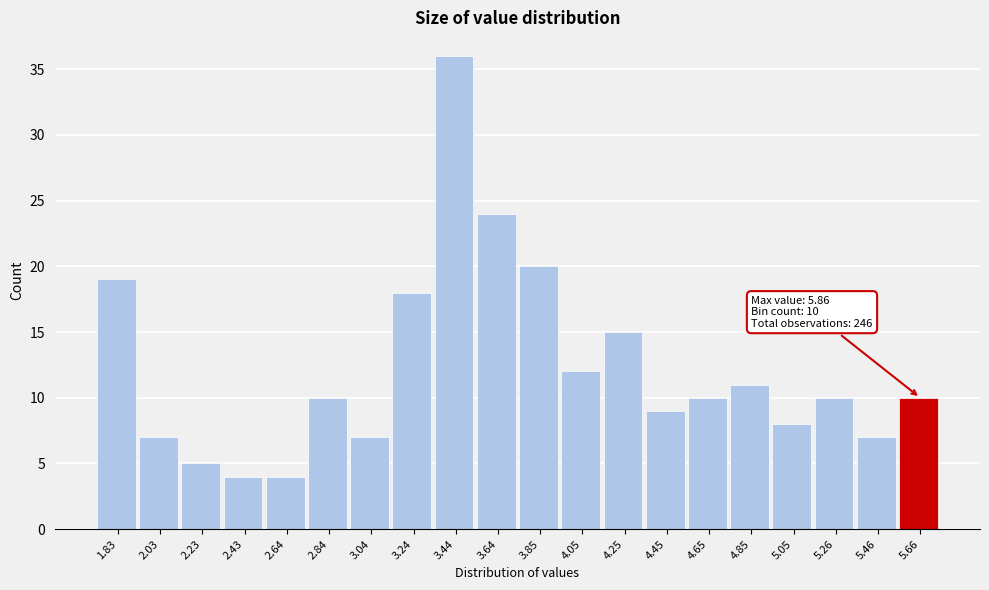

Reading left to right, what are all the values shown in this chart?

1.83=19	2.03=7	2.23=5	2.43=4	2.64=4	2.84=10	3.04=7	3.24=18	3.44=36	3.64=24	3.85=20	4.05=12	4.25=15	4.45=9	4.65=10	4.85=11	5.05=8	5.26=10	5.46=7	5.66=10